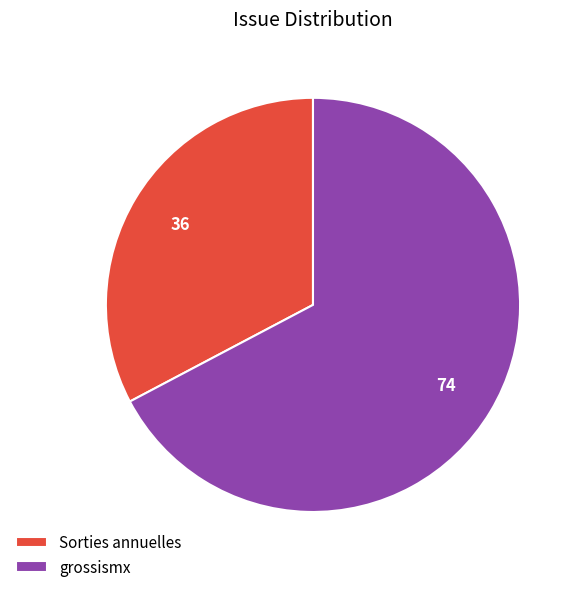

How many slices are in this pie chart?

2